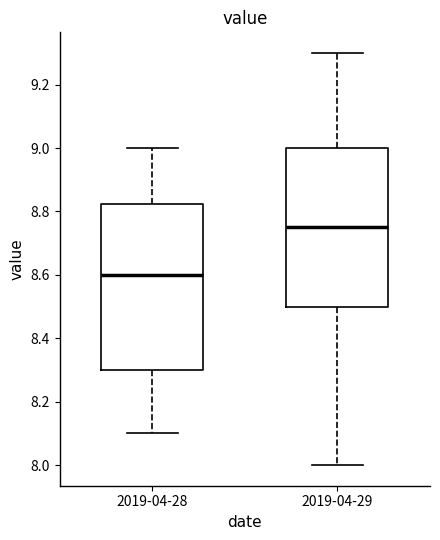

Where does the lower whisker of the box for 2019-04-29 end on the y-axis? The values are not printed on the chart, so give them approximately, as read against the axis.

8.00